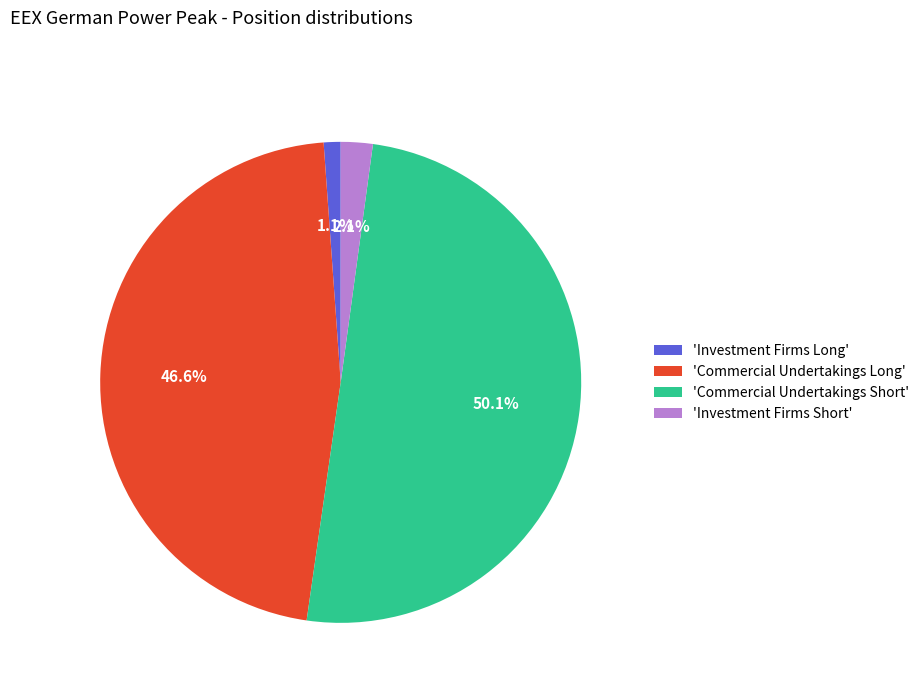

Approximately how many times larger is the value at 'Commercial Undertakings Short' compared to 'Commercial Undertakings Long'?

1.1